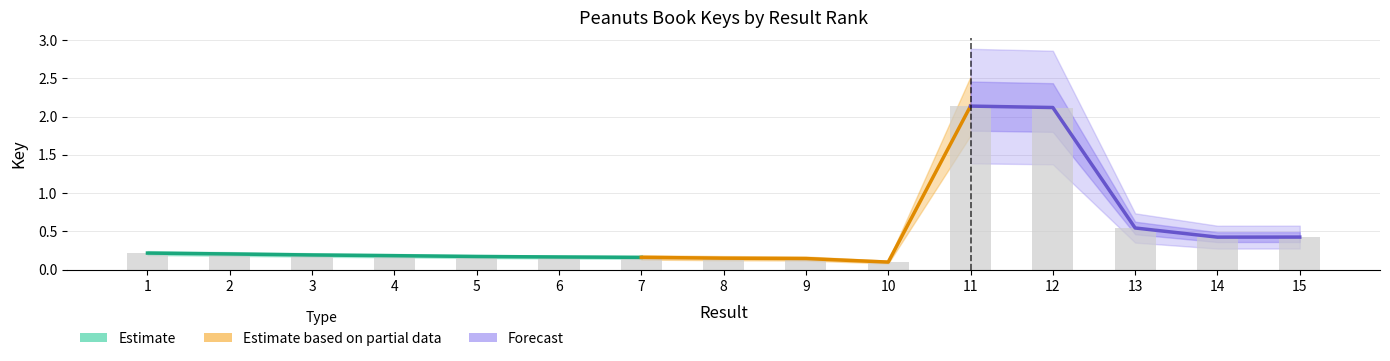

What is the difference between the maximum and minimum values?

2.0